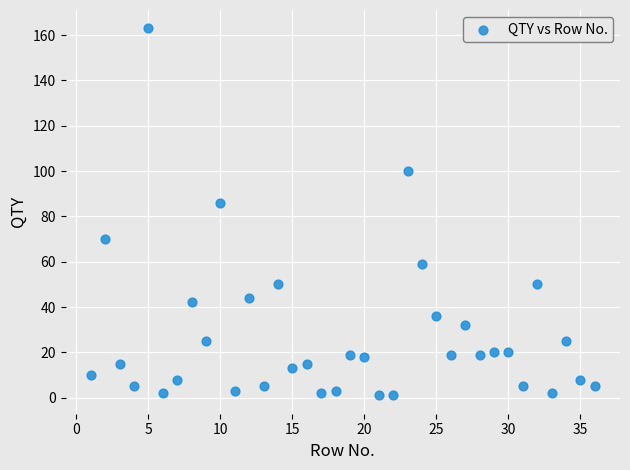

What Y value in the scatter plot is closest to 82?

86